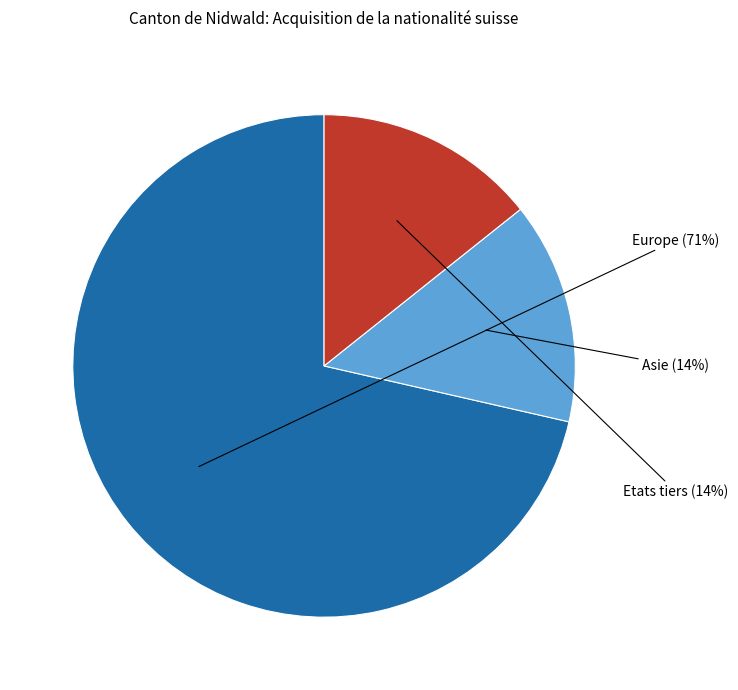

Is there any slice that represents more than half of the pie?

Yes